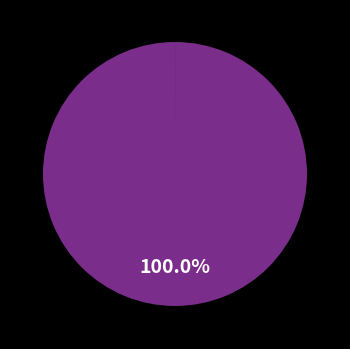

Does any single category account for the majority?

Yes